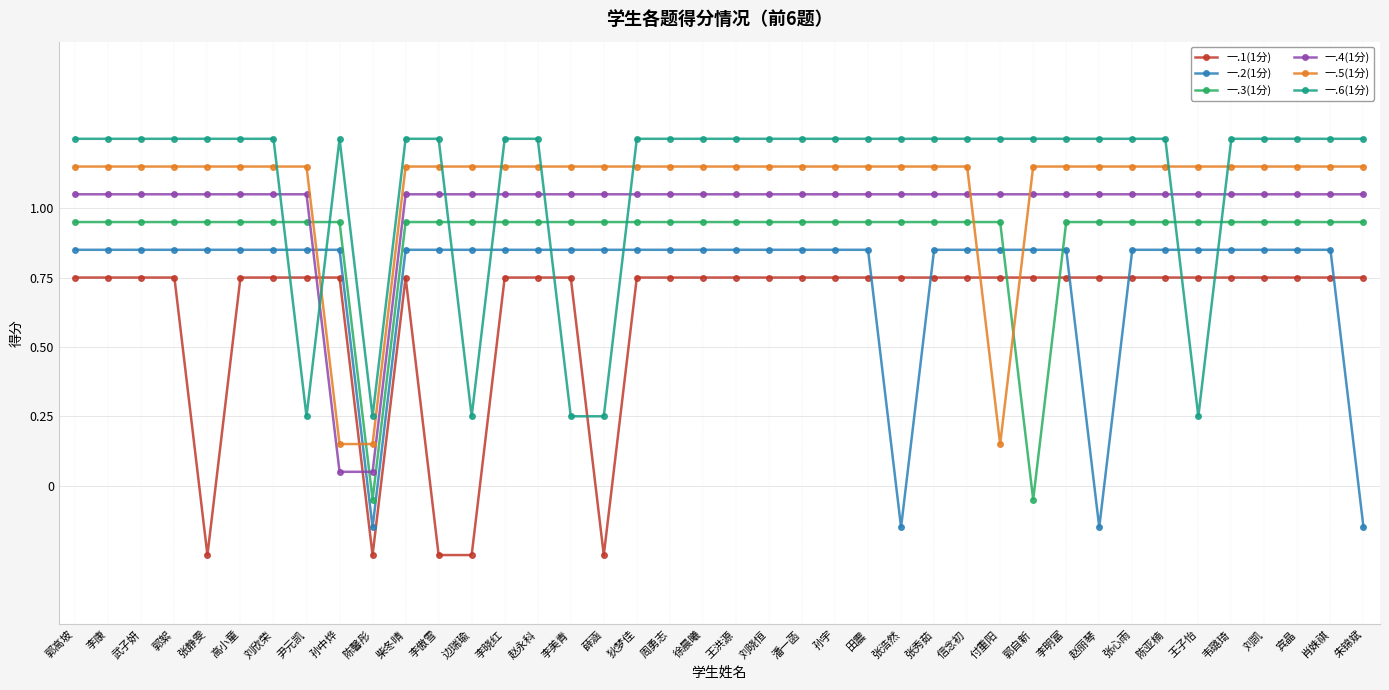

What is the difference between the maximum and minimum values in the 一.2(1分) series?

1.0